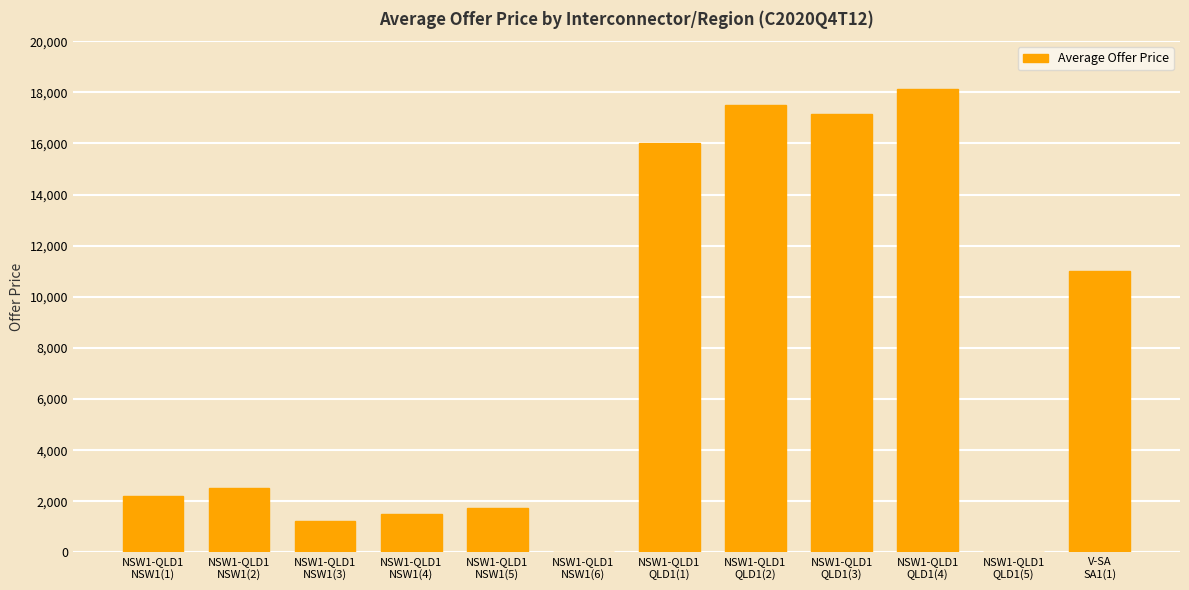

Reading left to right, extract all data points from this chart.

NSW1-QLD1
NSW1(1)=2217.5	NSW1-QLD1
NSW1(2)=2534.3	NSW1-QLD1
NSW1(3)=1250.0	NSW1-QLD1
NSW1(4)=1500.0	NSW1-QLD1
NSW1(5)=1750.0	NSW1-QLD1
NSW1(6)=0.0	NSW1-QLD1
QLD1(1)=16000.0	NSW1-QLD1
QLD1(2)=17500.0	NSW1-QLD1
QLD1(3)=17137.4	NSW1-QLD1
QLD1(4)=18137.4	NSW1-QLD1
QLD1(5)=0.0	V-SA
SA1(1)=10990.5